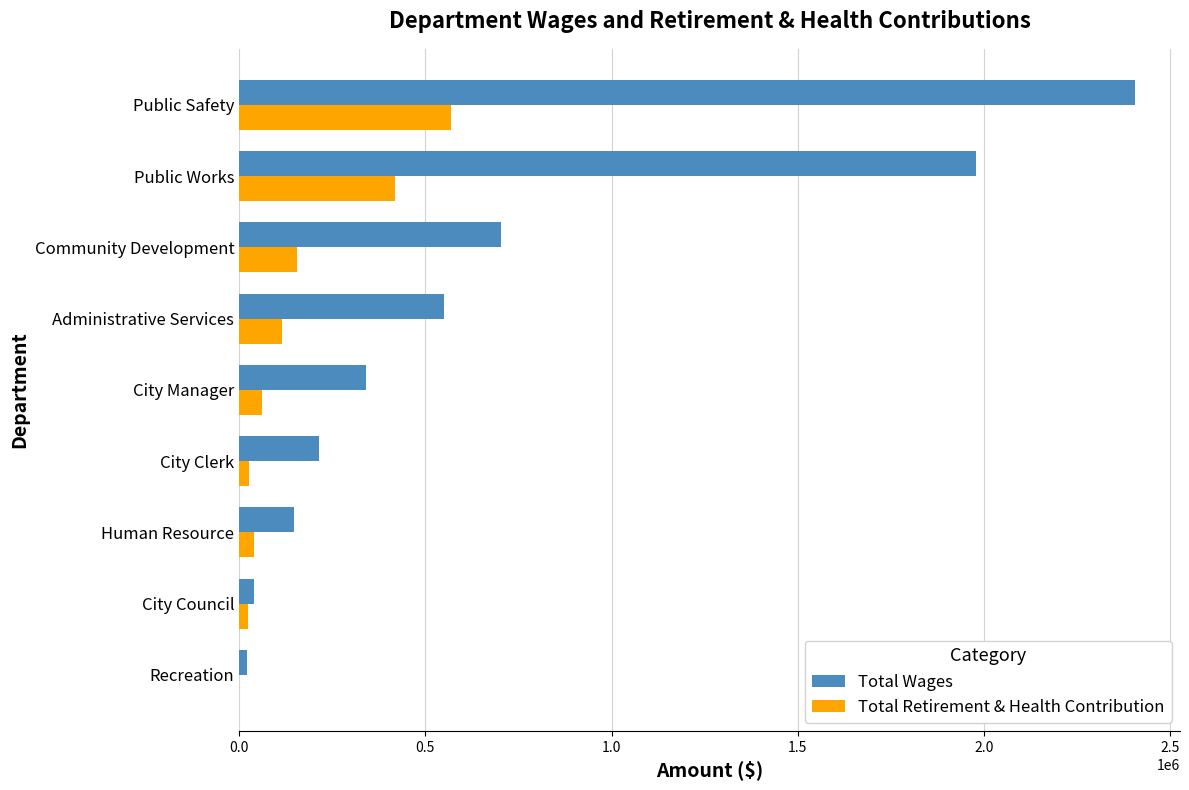

What is the sum of all Total Wages values?

6400384